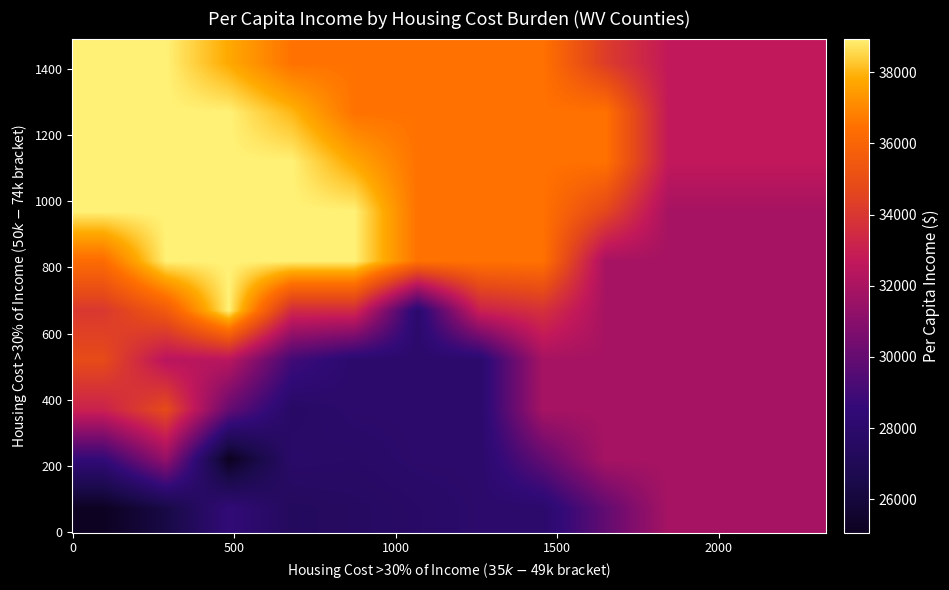

How many distinct data groups are displayed?

10